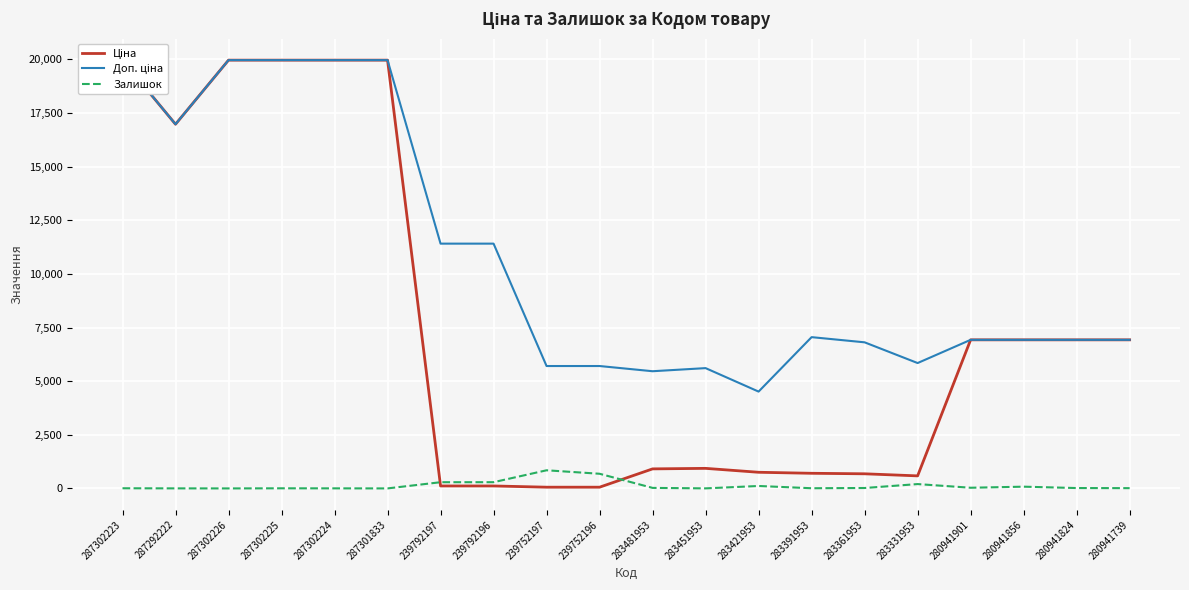

At which category is the sum across all series the highest?

287302223